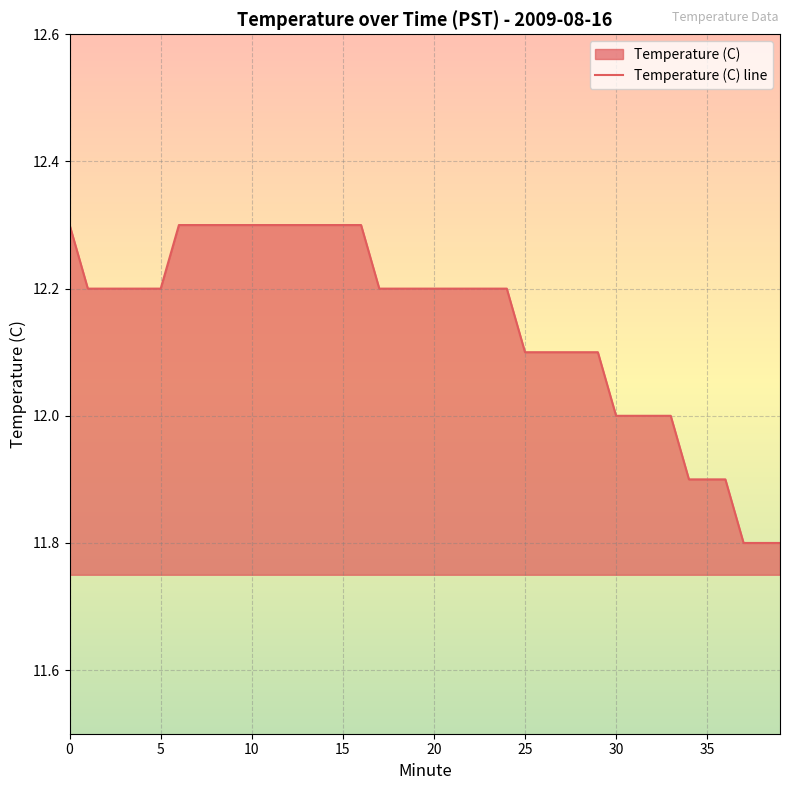

What is the label of the 21st point from the right?

19